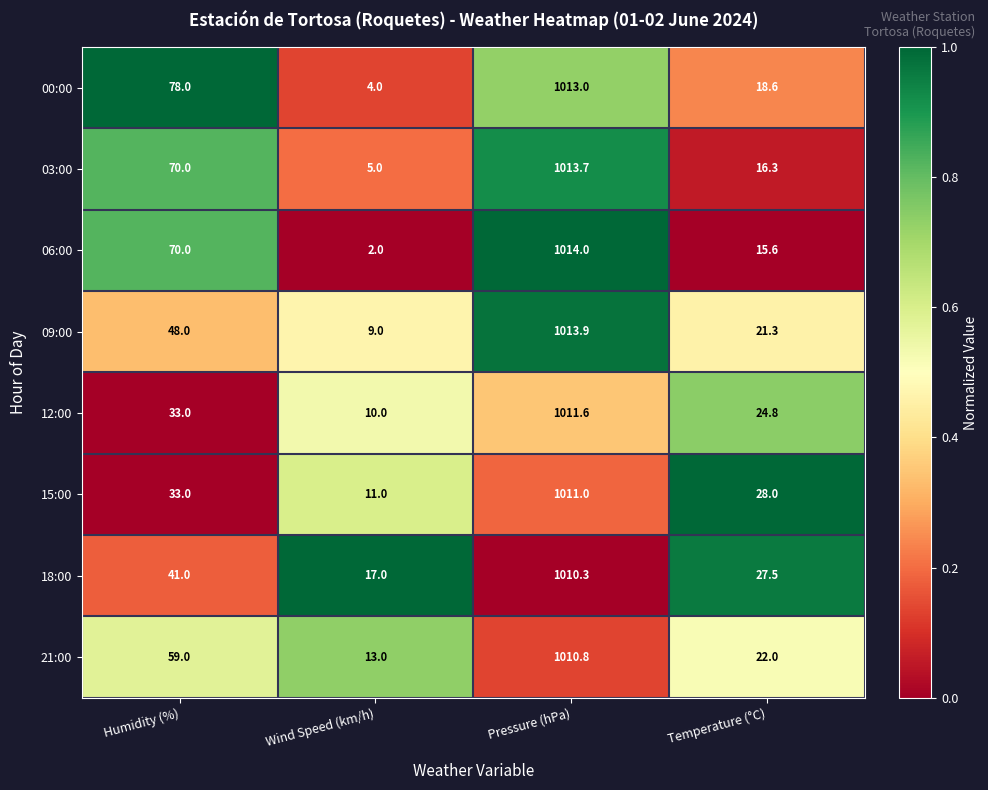

How many data points in 09:00 are less than 48?

2